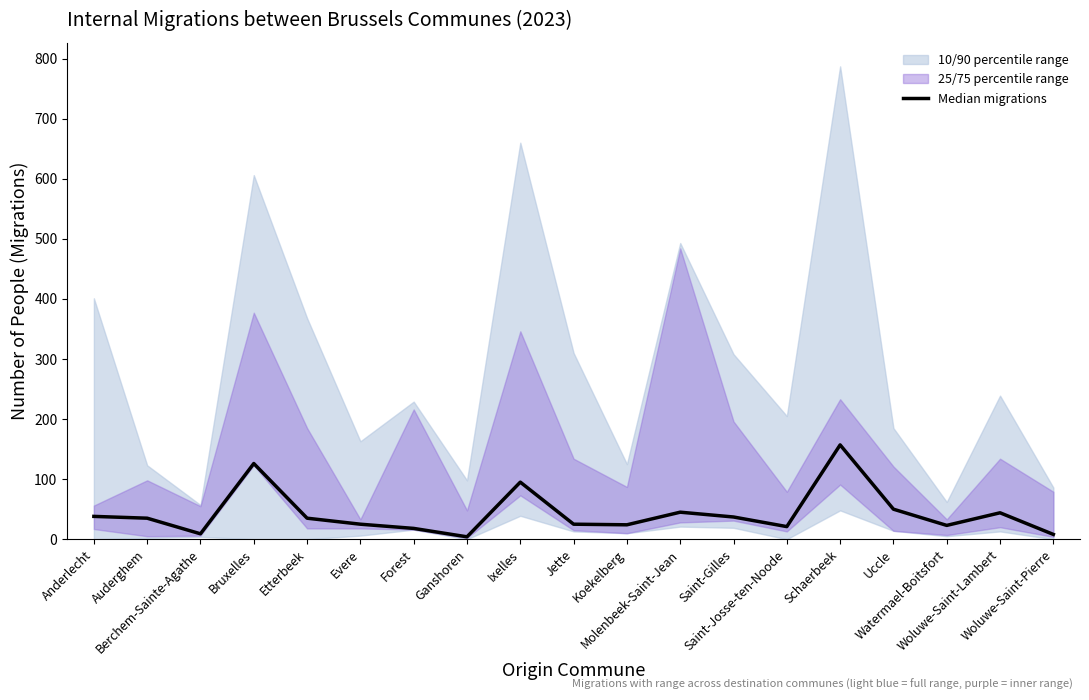

Reading right to left, extract all data points from this chart.

Woluwe-Saint-Pierre=8	Woluwe-Saint-Lambert=44	Watermael-Boitsfort=23	Uccle=50	Schaerbeek=157	Saint-Josse-ten-Noode=21	Saint-Gilles=37	Molenbeek-Saint-Jean=45	Koekelberg=24	Jette=25	Ixelles=95	Ganshoren=4	Forest=18	Evere=25	Etterbeek=35	Bruxelles=126	Berchem-Sainte-Agathe=9	Auderghem=35	Anderlecht=38